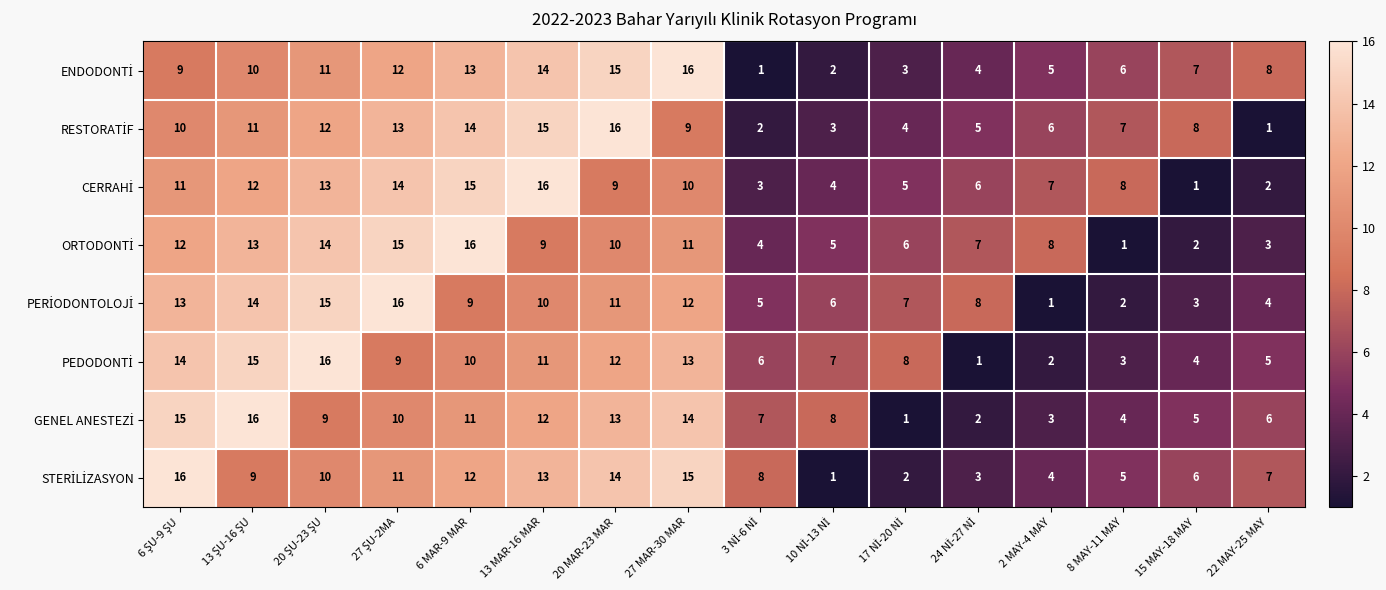

What is the difference between the highest and lowest values at 2 MAY-4 MAY?

7